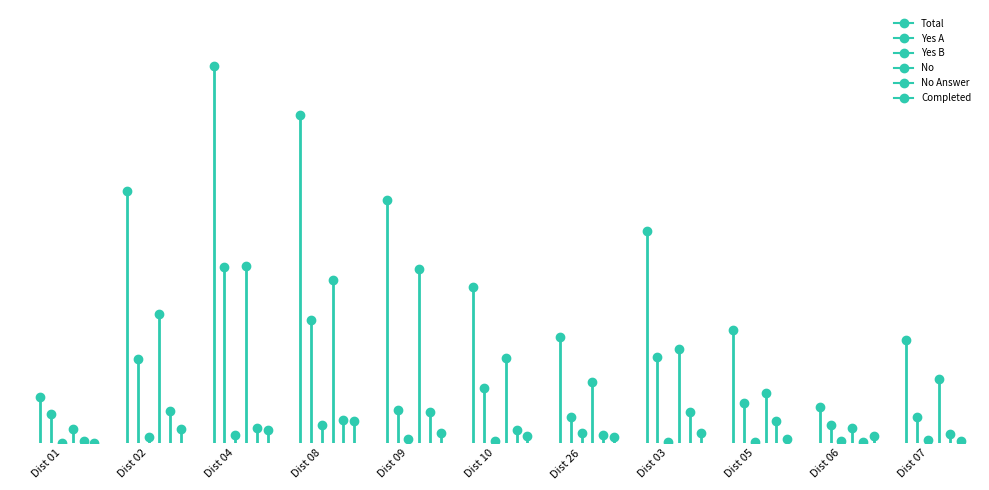

At which label is Yes_B closest to 15?

04